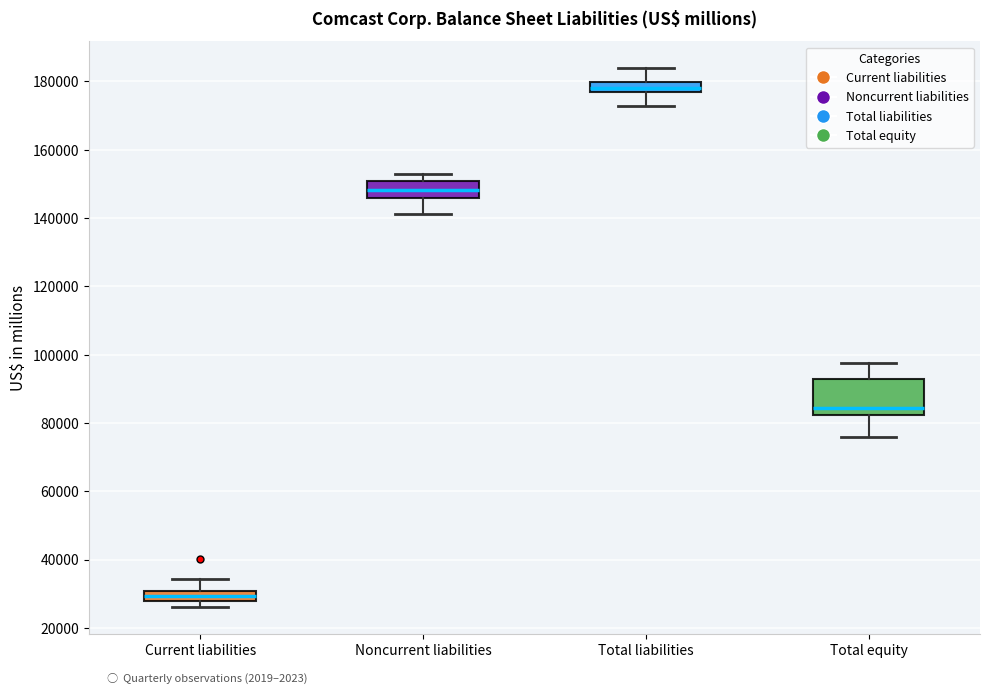

Which box's median line is the lowest?

Current liabilities